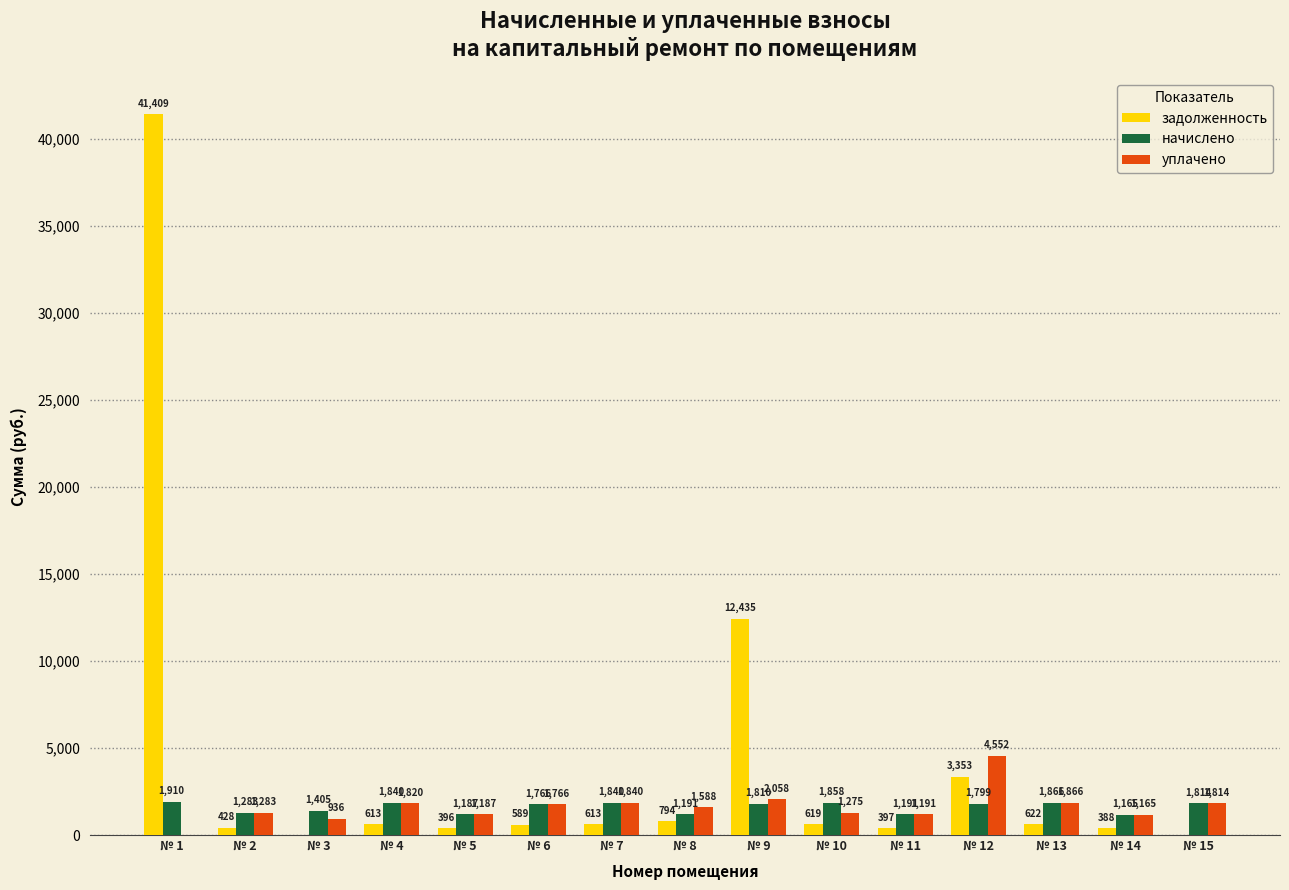

Between № 1 and № 13, which series saw the biggest shift?

задолженность